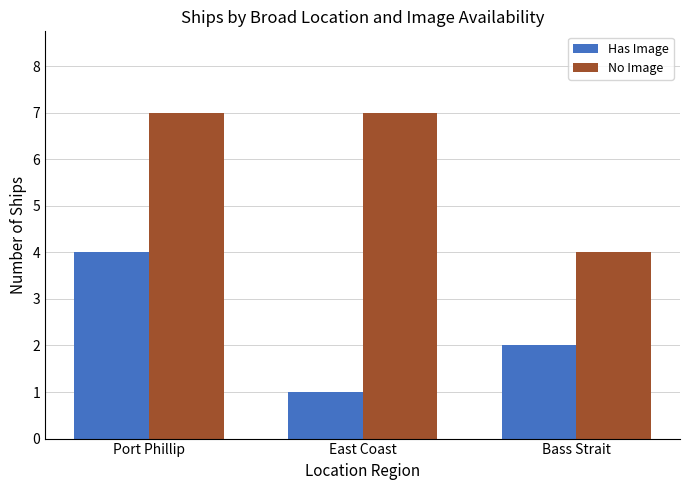

Where does the Has Image series first go above 2?

Port Phillip